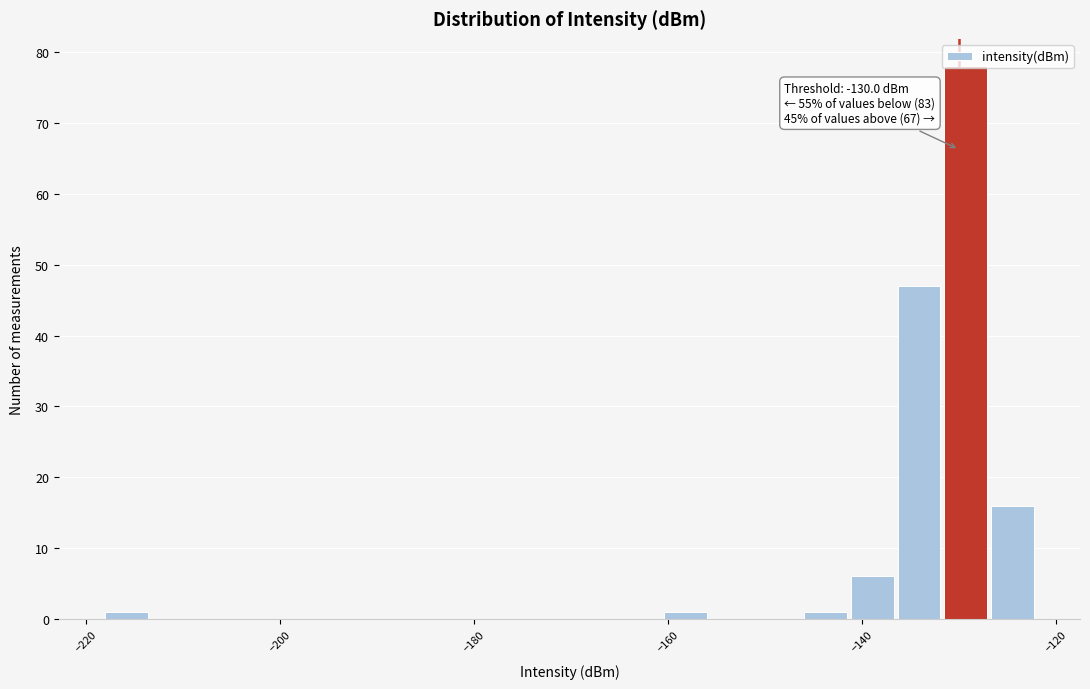

Around what value on the x-axis is the tallest bar? Give the approximate position of its centre, as read against the axis.

-130